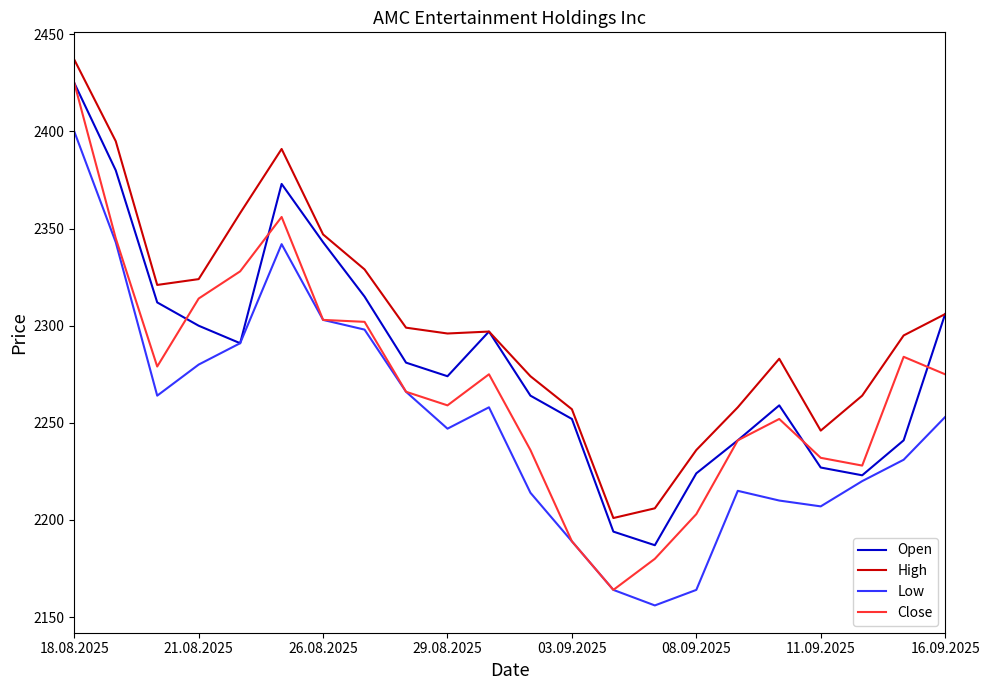

What is the sum of all Open values?

50209